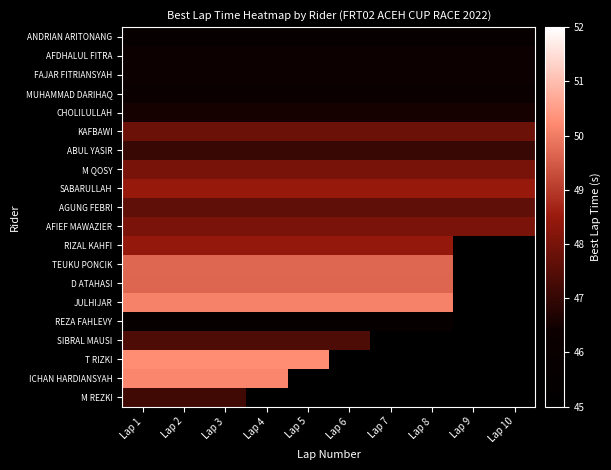

Between Lap 1 and Lap 10, which series saw the biggest shift?

ANDRIAN ARITONANG